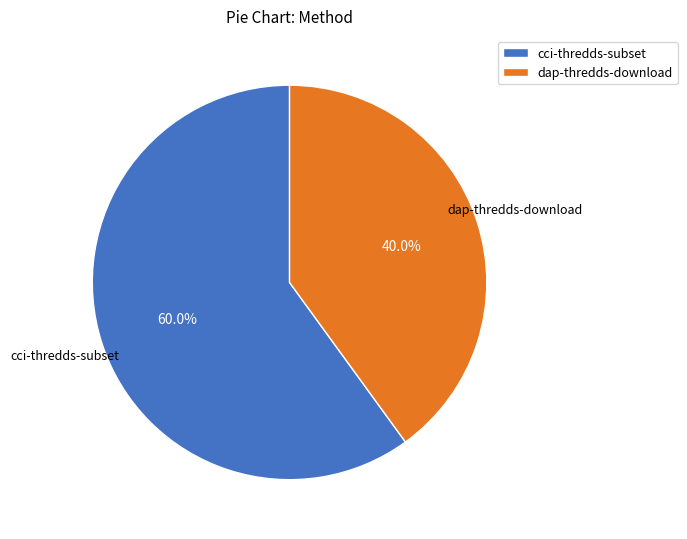

Does any single category account for the majority?

Yes